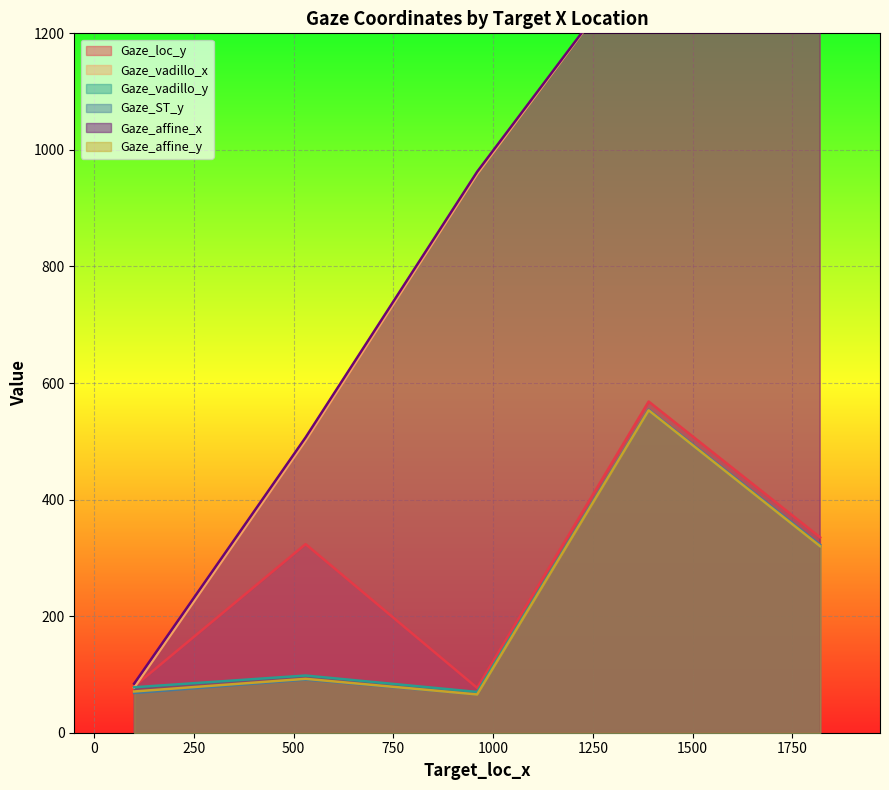

How many data points in Gaze_loc_y are above 323?

3